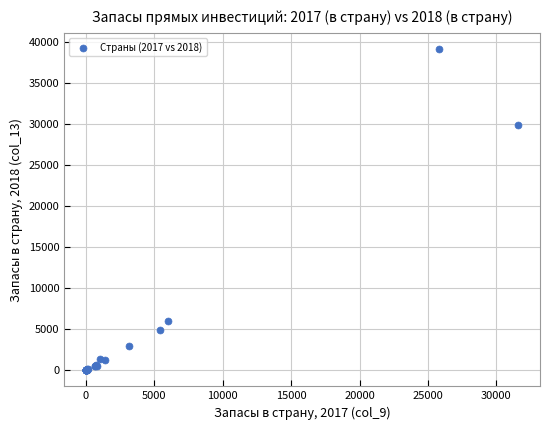

What Y value in the scatter plot is closest to 19552?

29889.1